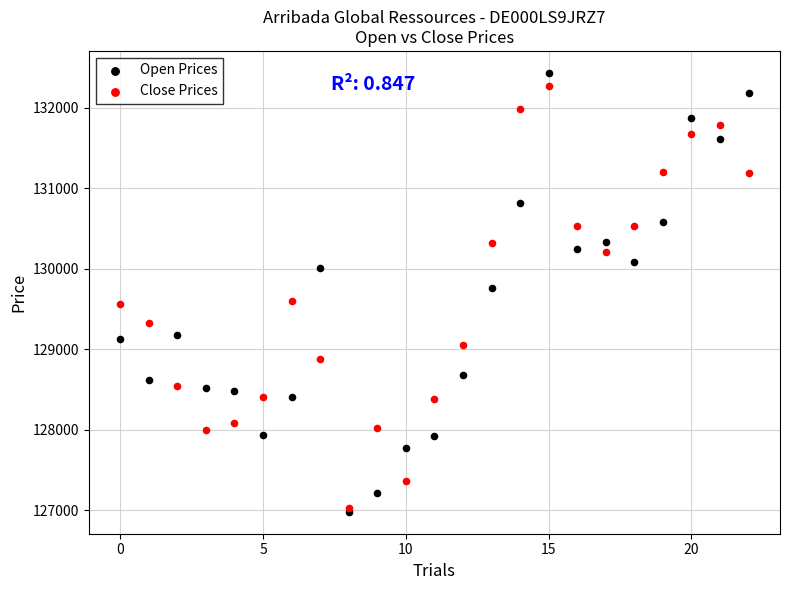

Which series contains the lowest Y value?

Open Prices